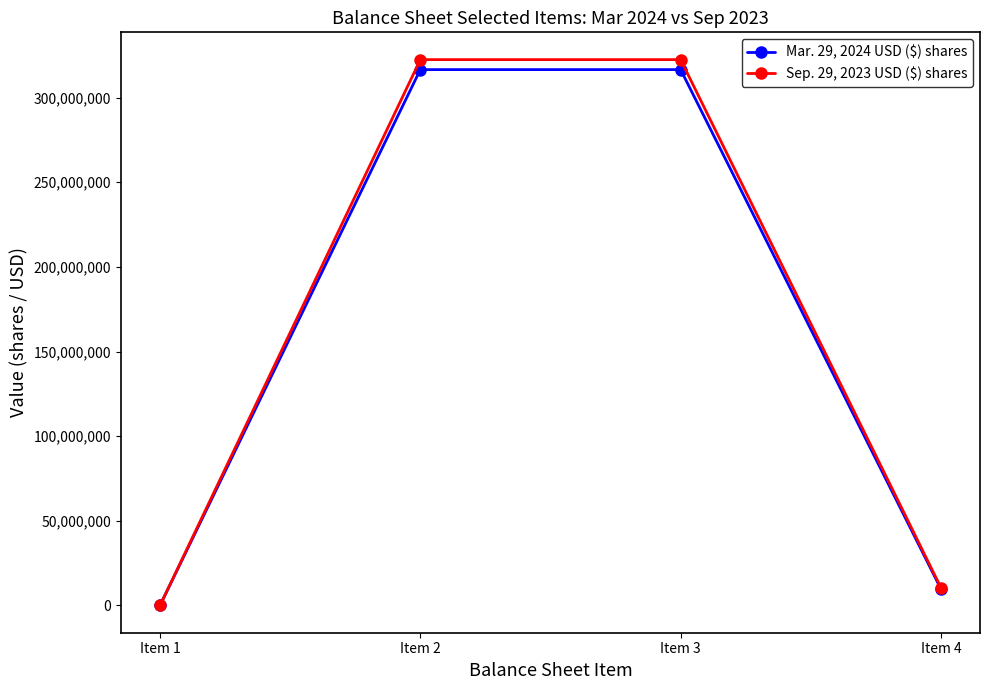

True or false: Sep. 29, 2023 USD ($) shares has more than 2 interior local peaks.

False